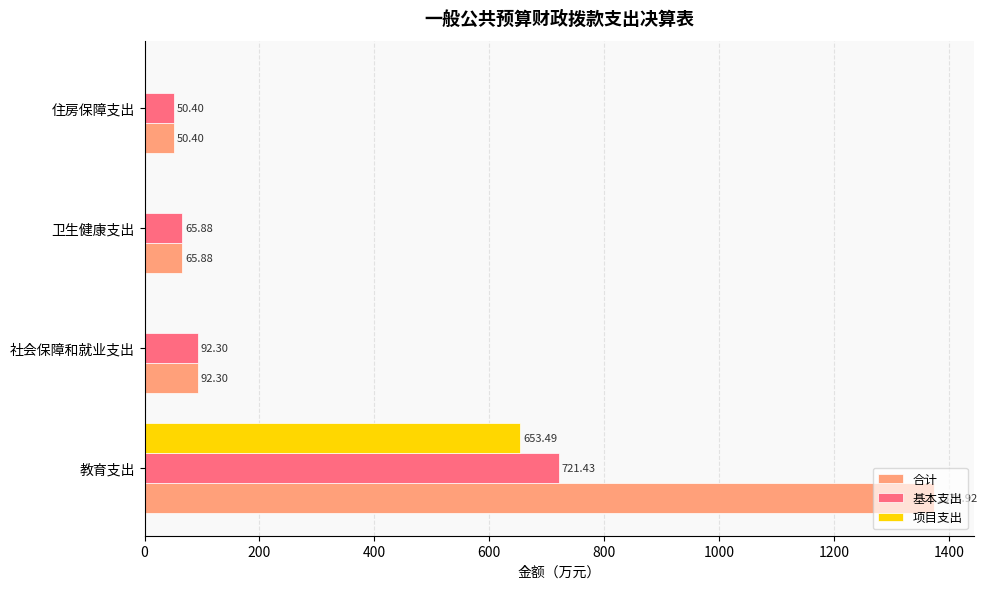

Between 教育支出 and 卫生健康支出, which series saw the biggest shift?

合计